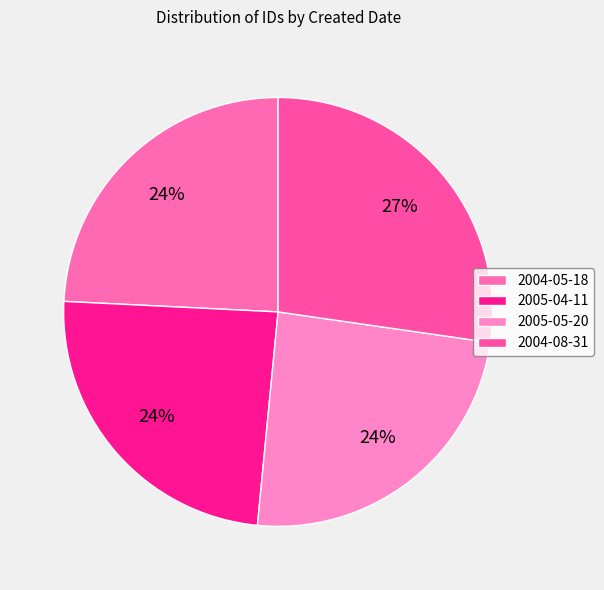

How many slices are in this pie chart?

4